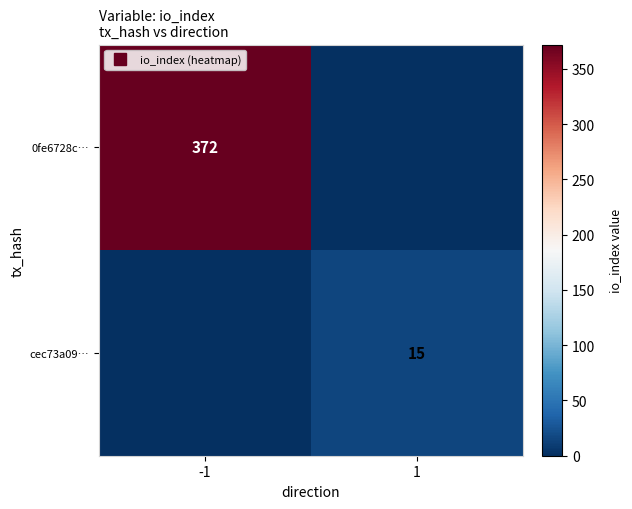

What is the highest value of the cec73a09… series?

15